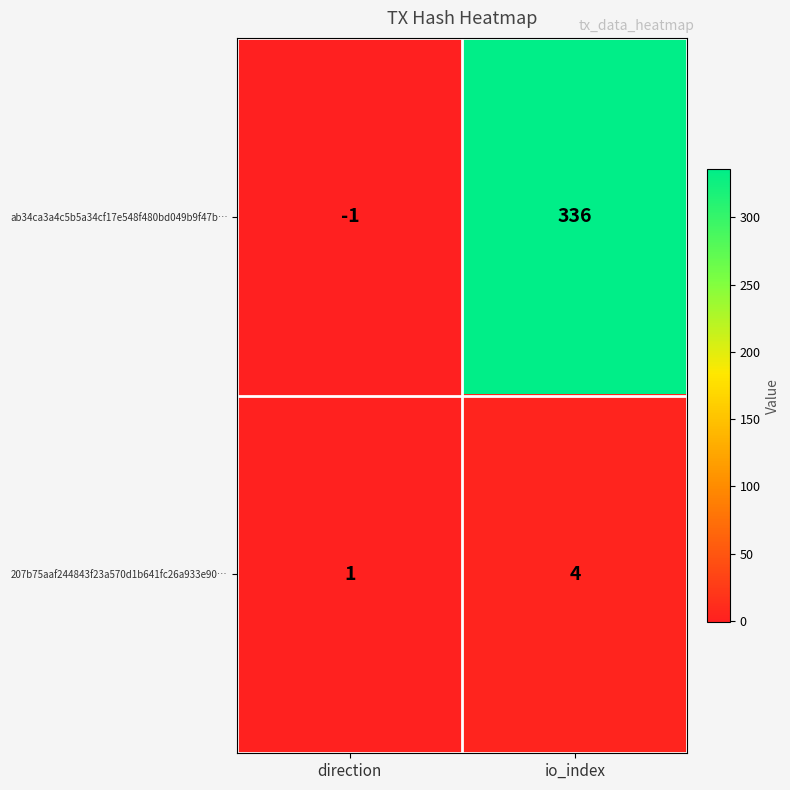

At which label is 207b75aaf244843f23a570d1b641fc26a933e90… closest to 2?

direction